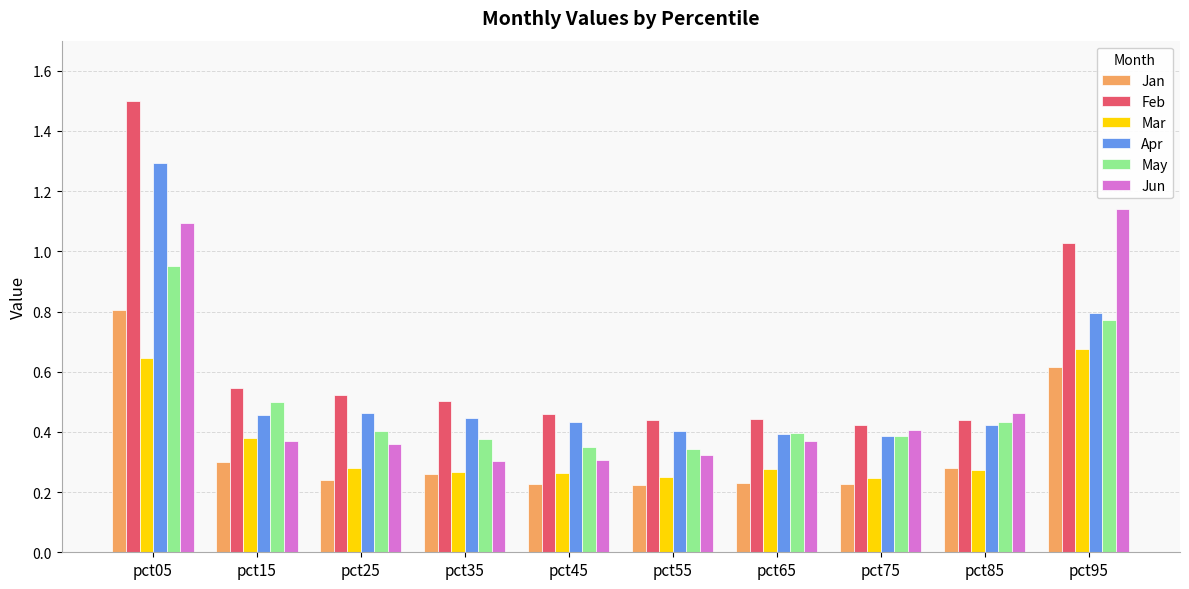

What is the total value across all series at pct05?

6.3